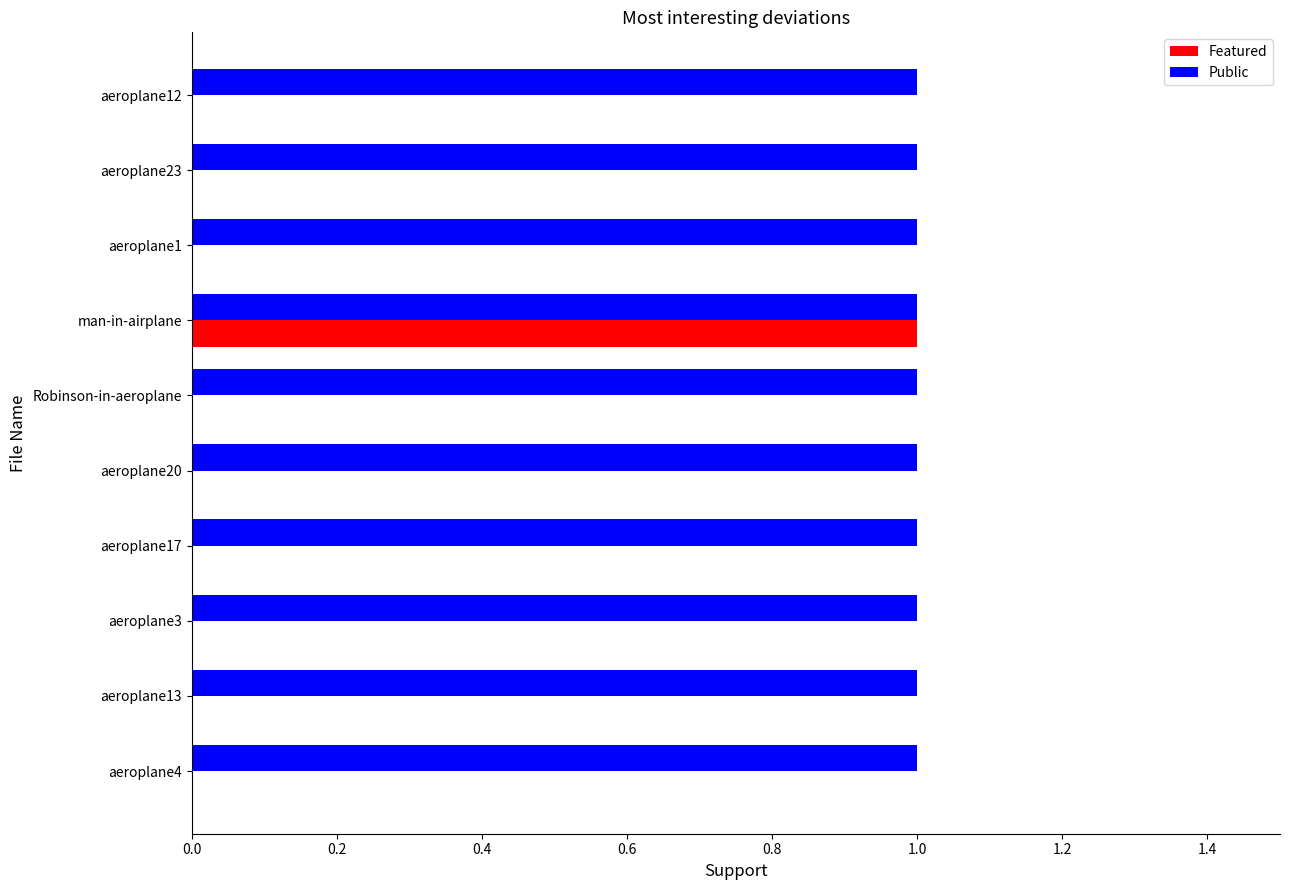

What is the sum of all Public values?

10